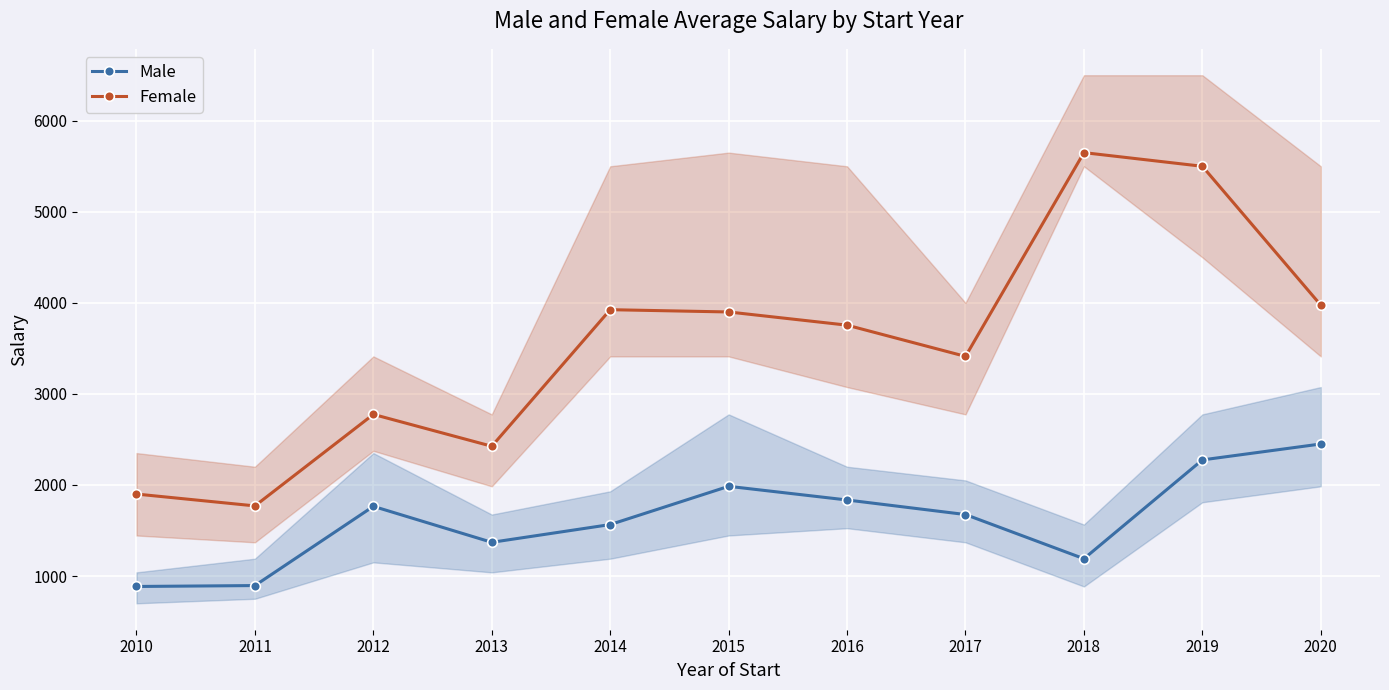

The Female series shows 1109 at 2011. True or false?

False